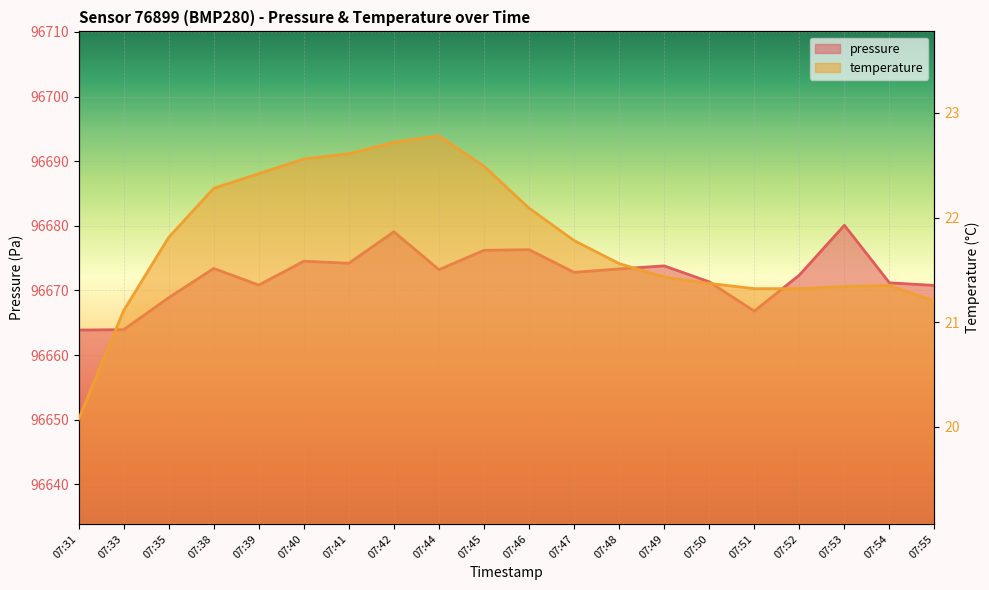

How many lines are shown in the chart?

2